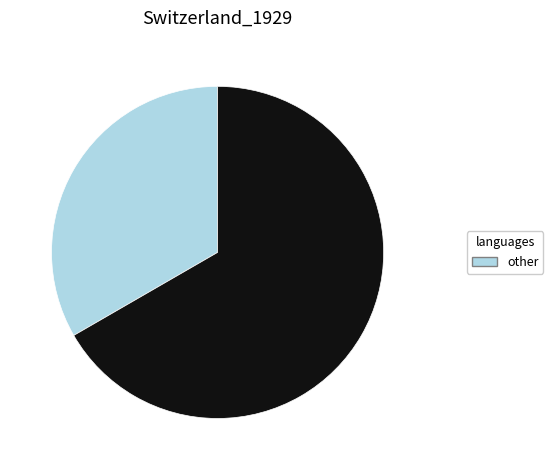

Is there any slice that represents more than half of the pie?

Yes